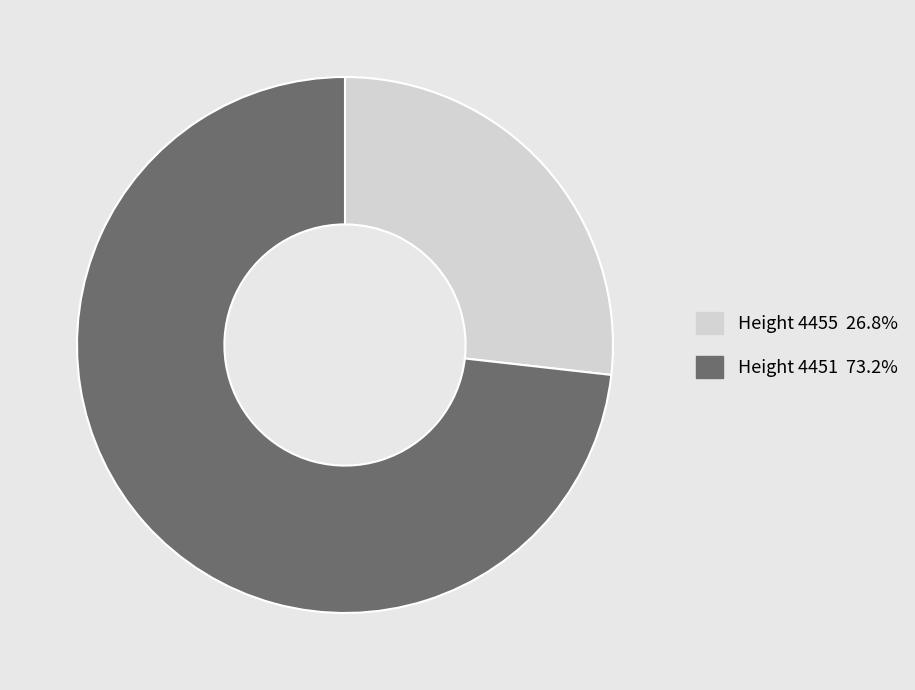

Is there any slice that represents more than half of the pie?

Yes